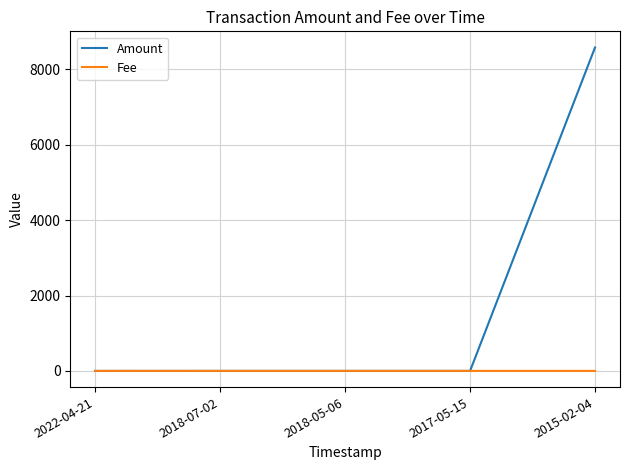

At 2015-02-04, list the series in order from largest to smallest.

Amount, Fee